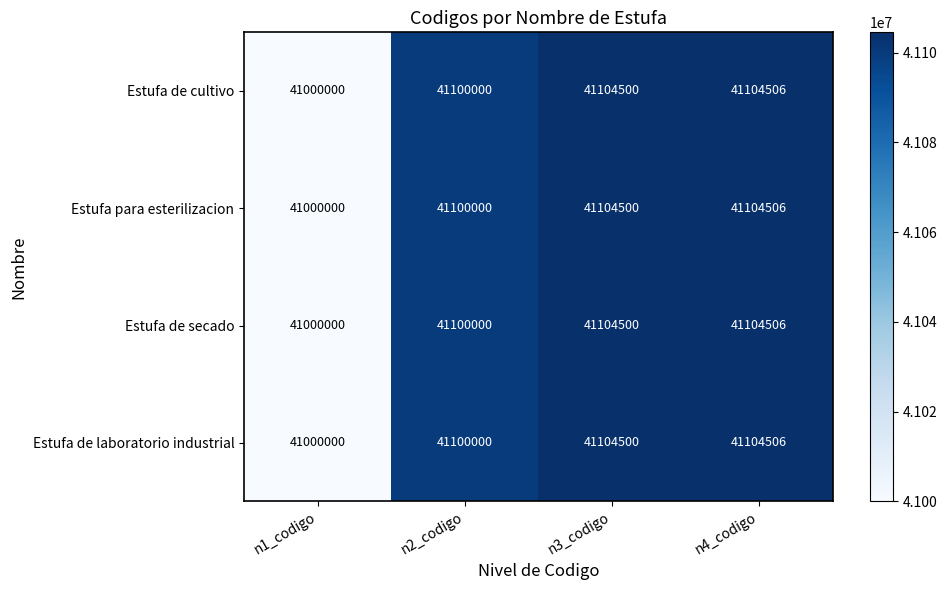

Which category has the lowest value across all series?

n1_codigo